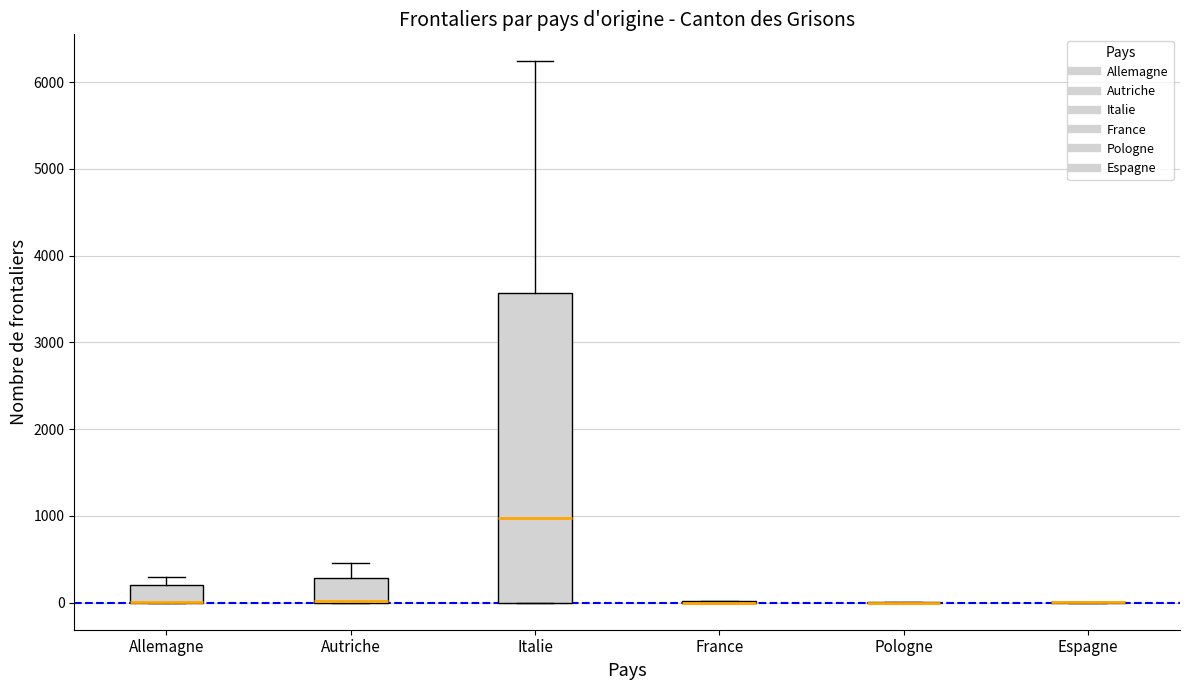

Comparing the boxes themselves (not the whiskers), which one is the tallest?

Italie